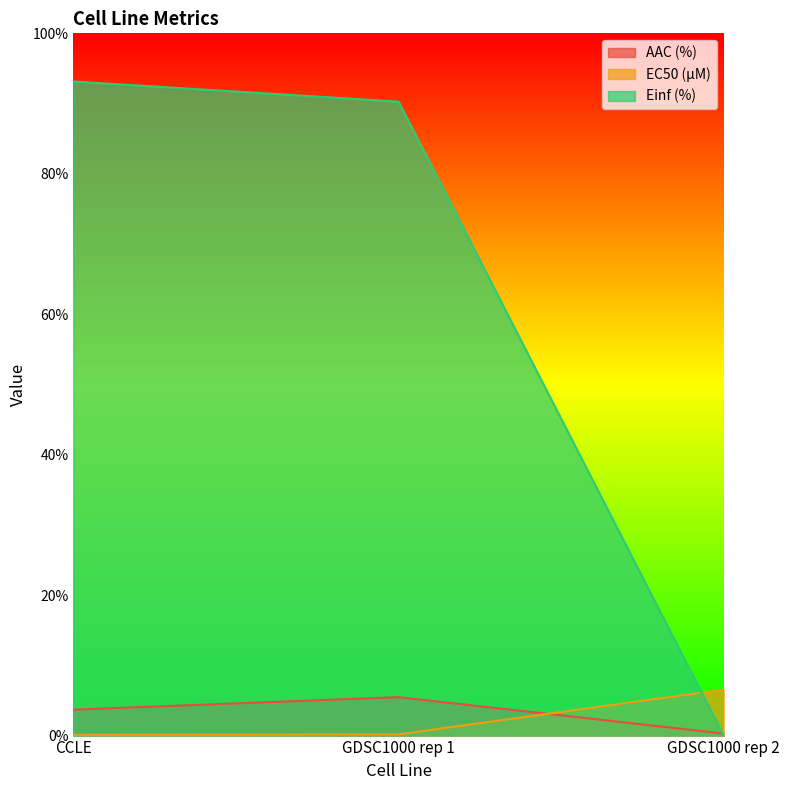

What is the label of the 2nd point from the left?

GDSC1000 rep 1